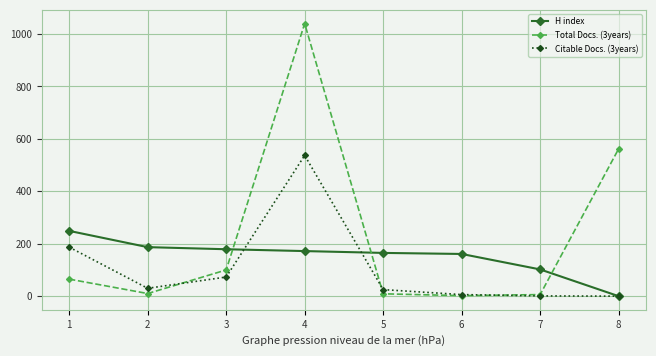

How many times do H index and Total Docs. (3years) cross each other?

3